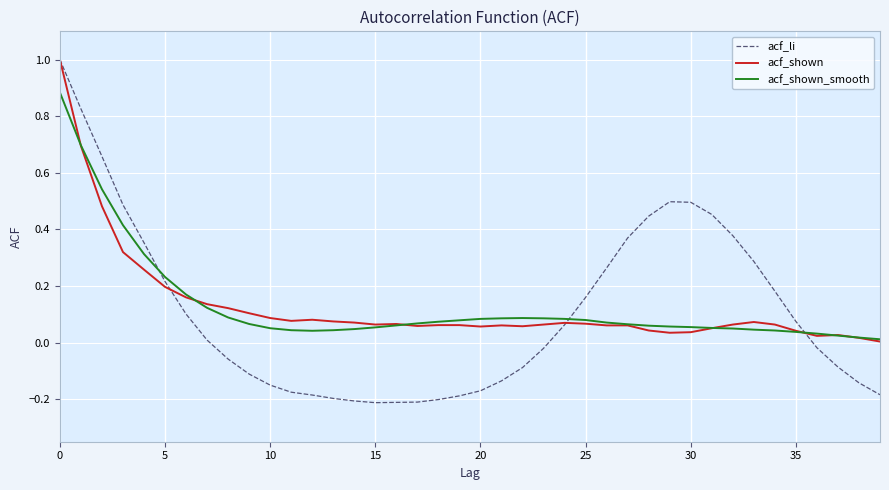

Which series has the widest spread of values?

acf_li